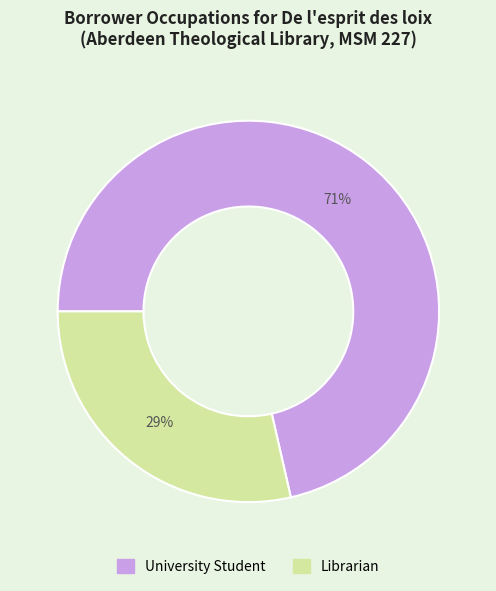

Is Librarian the majority of the pie?

No